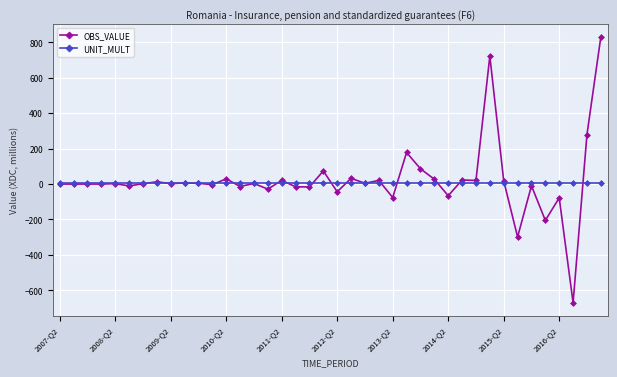

How many values in the OBS_VALUE series exceed 2?

22